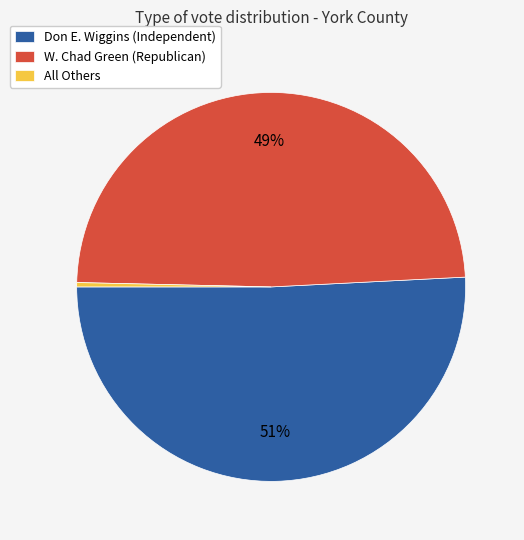

Do W. Chad Green (Republican) and Don E. Wiggins (Independent) together represent more than half of the pie?

Yes